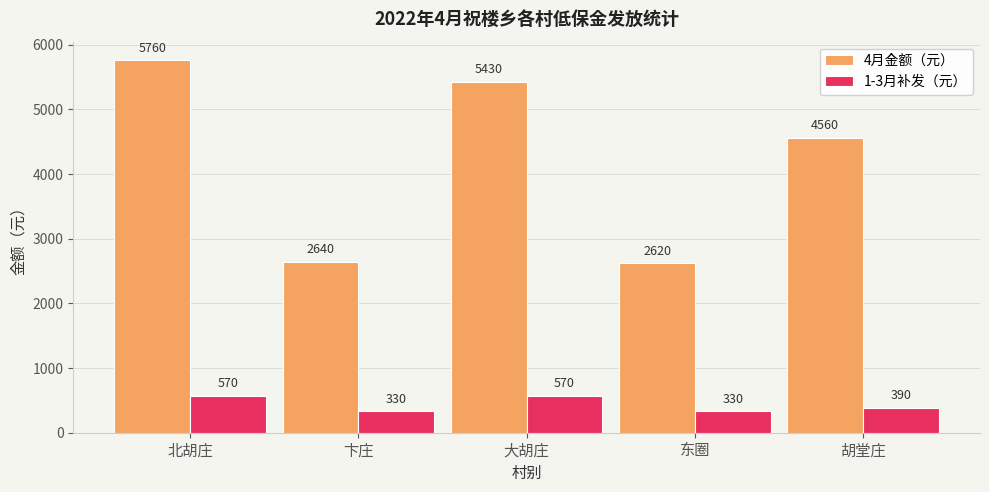

Reading right to left, what are all the values shown in this chart?

4月金额（元）: 胡堂庄=4560	东圈=2620	大胡庄=5430	卞庄=2640	北胡庄=5760
1-3月补发（元）: 胡堂庄=390	东圈=330	大胡庄=570	卞庄=330	北胡庄=570